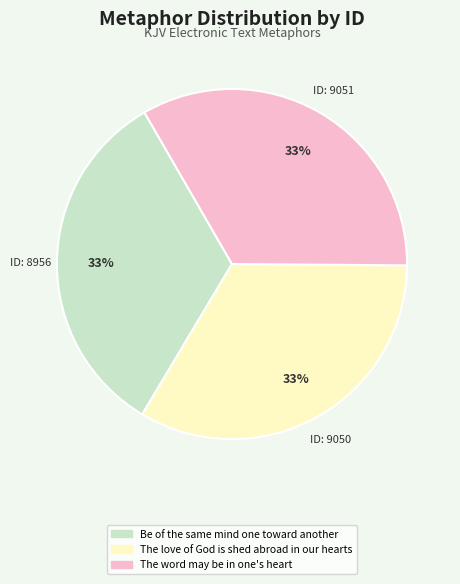

To the nearest percent, what portion does The word may be in one's heart represent?

33%